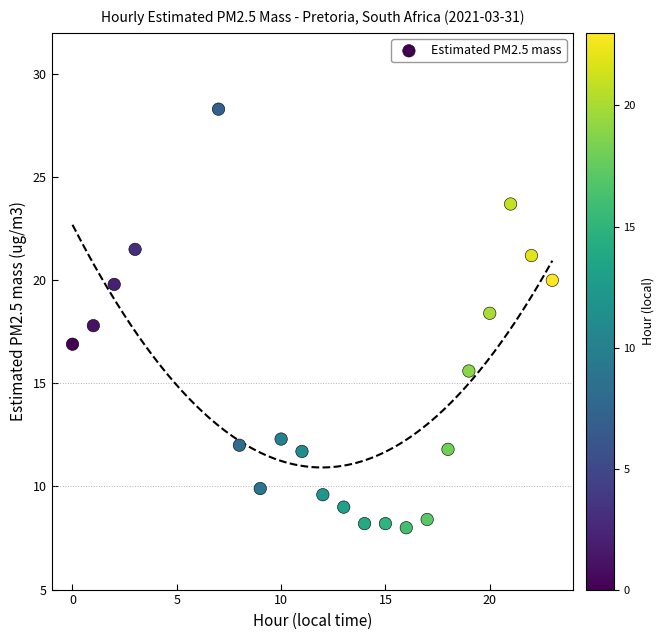

What is the range of Y values (max minus min)?

20.3